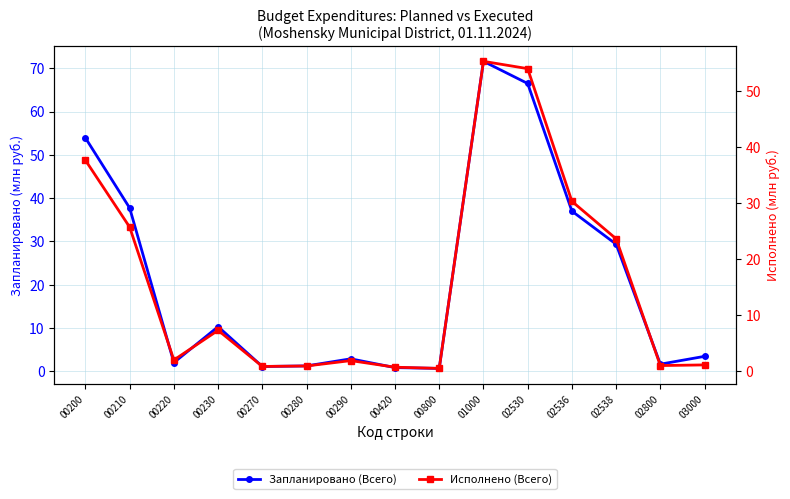

What is the value of the Исполнено (Всего) point at the 13th from the left?

23.6